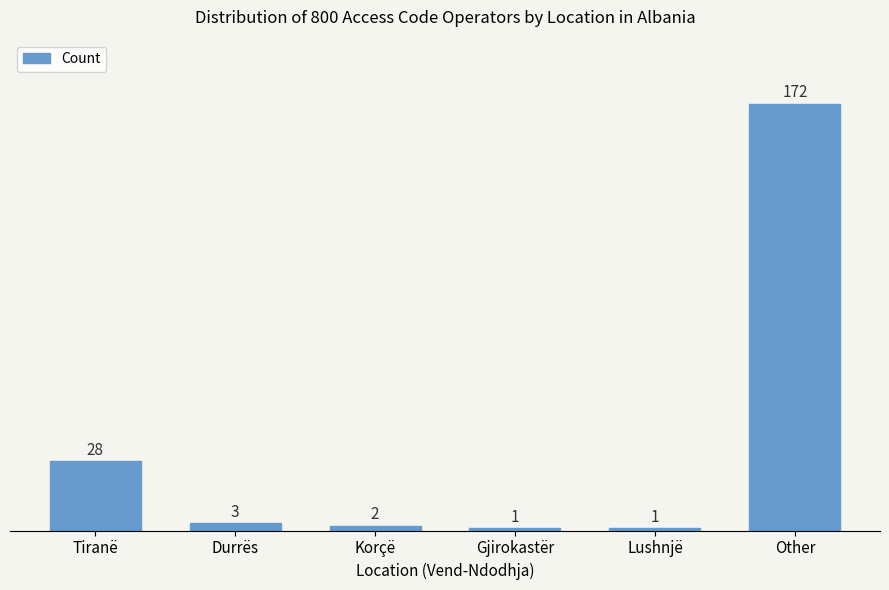

What is the change in value from Lushnjë to Other?

+171